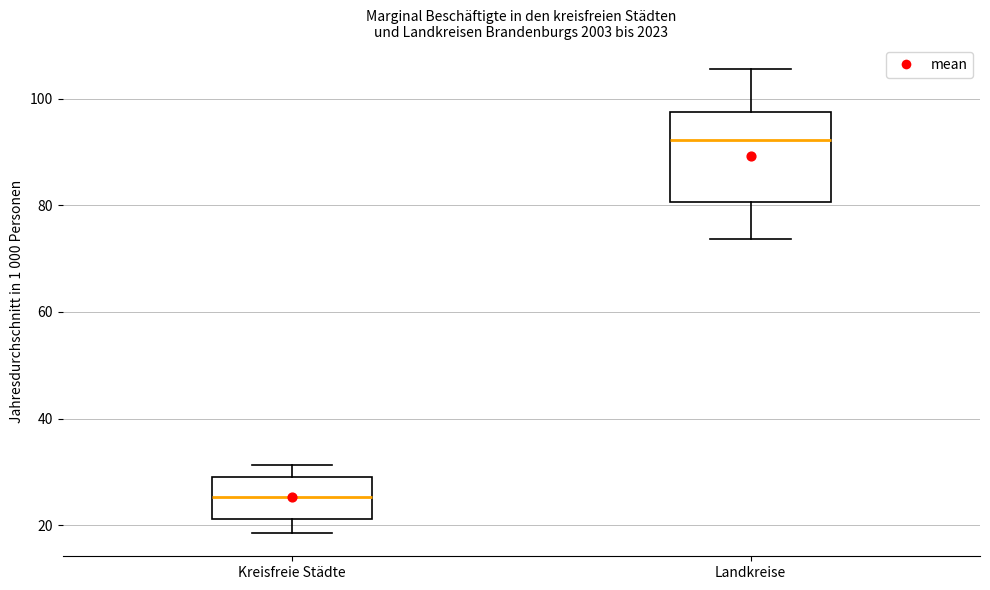

Reading left to right, read every box against the y-axis: the position of its median line, the range the box covers, and the ends of its whiskers. The values are not printed on the chart, so give them approximately, as read against the axis.

Kreisfreie Städte: median 26, box 22 to 30, whiskers 18 to 32
Landkreise: median 92, box 80 to 98, whiskers 74 to 106